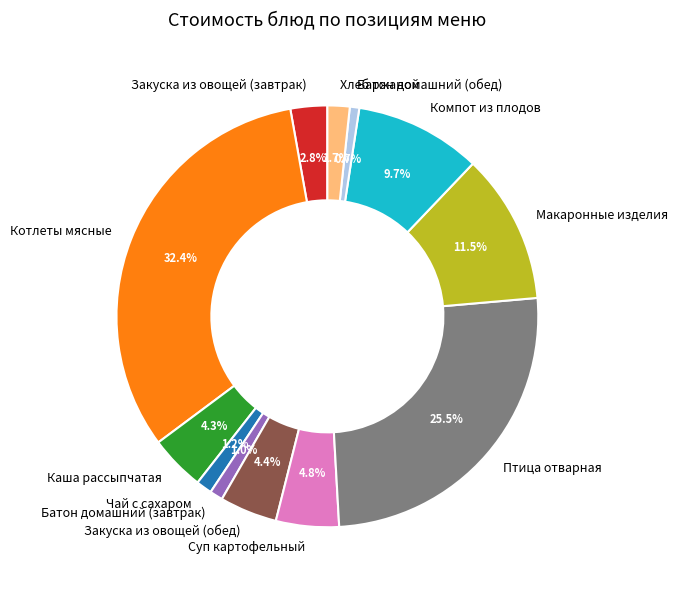

Is there any slice that represents more than half of the pie?

No